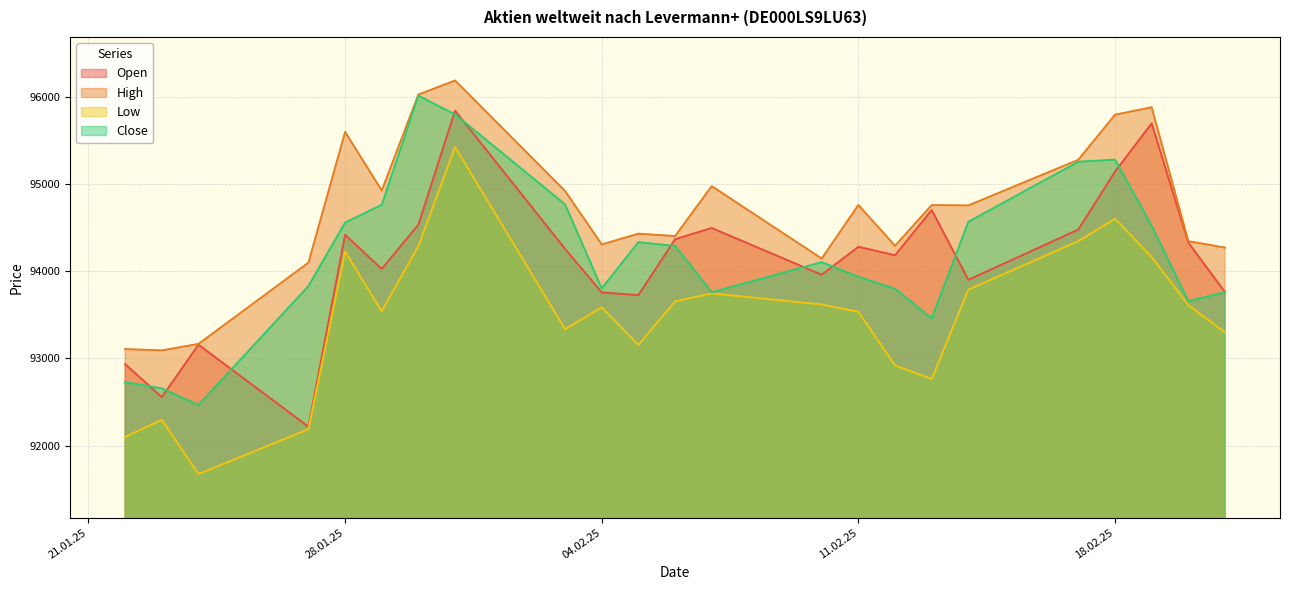

What is the sum of all Low values?

2149892